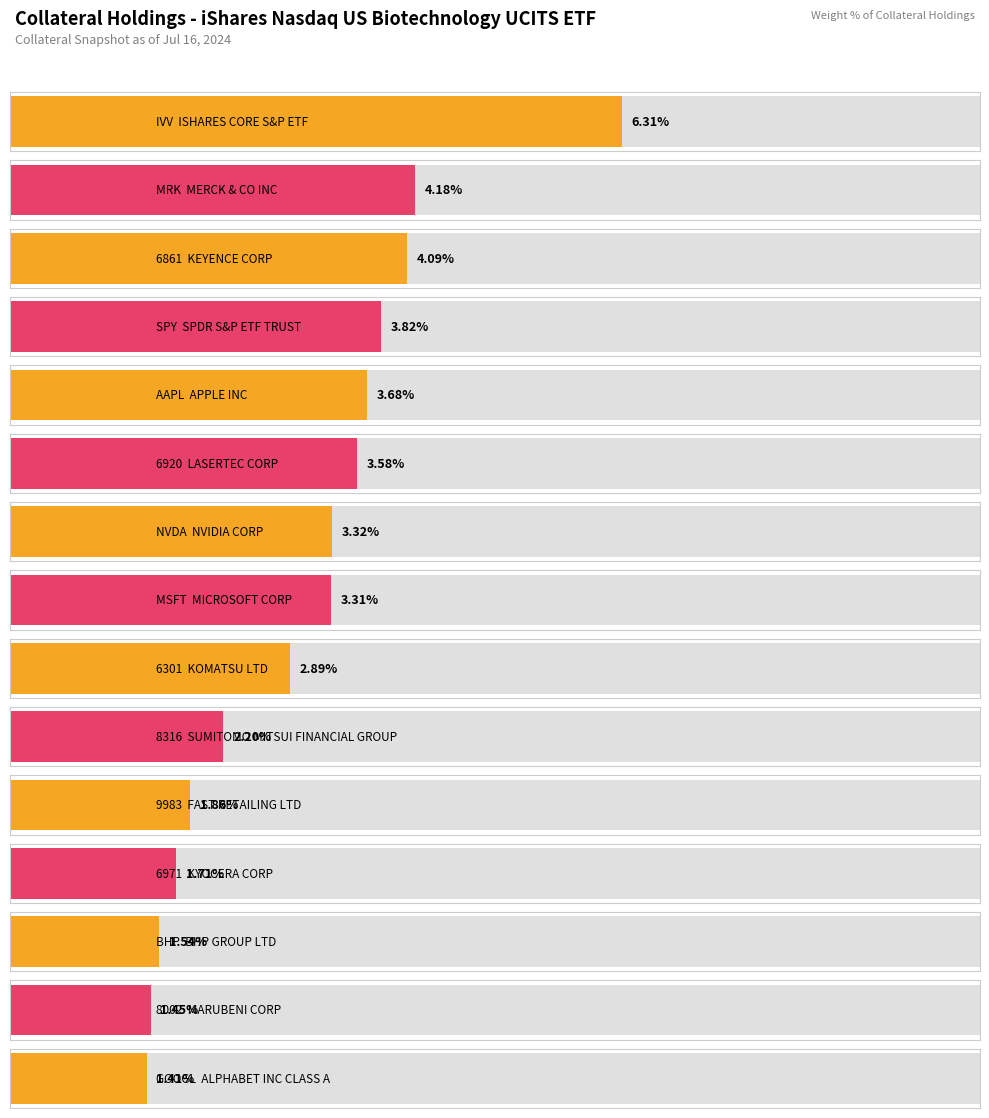

List the labels in order of value, smallest first.

GOOGL/6367, 8002/REGN, BHP, 6971/6752, 9983, 8316, 6301, MSFT, NVDA, 6920, AAPL, SPY, 6861, MRK, IVV